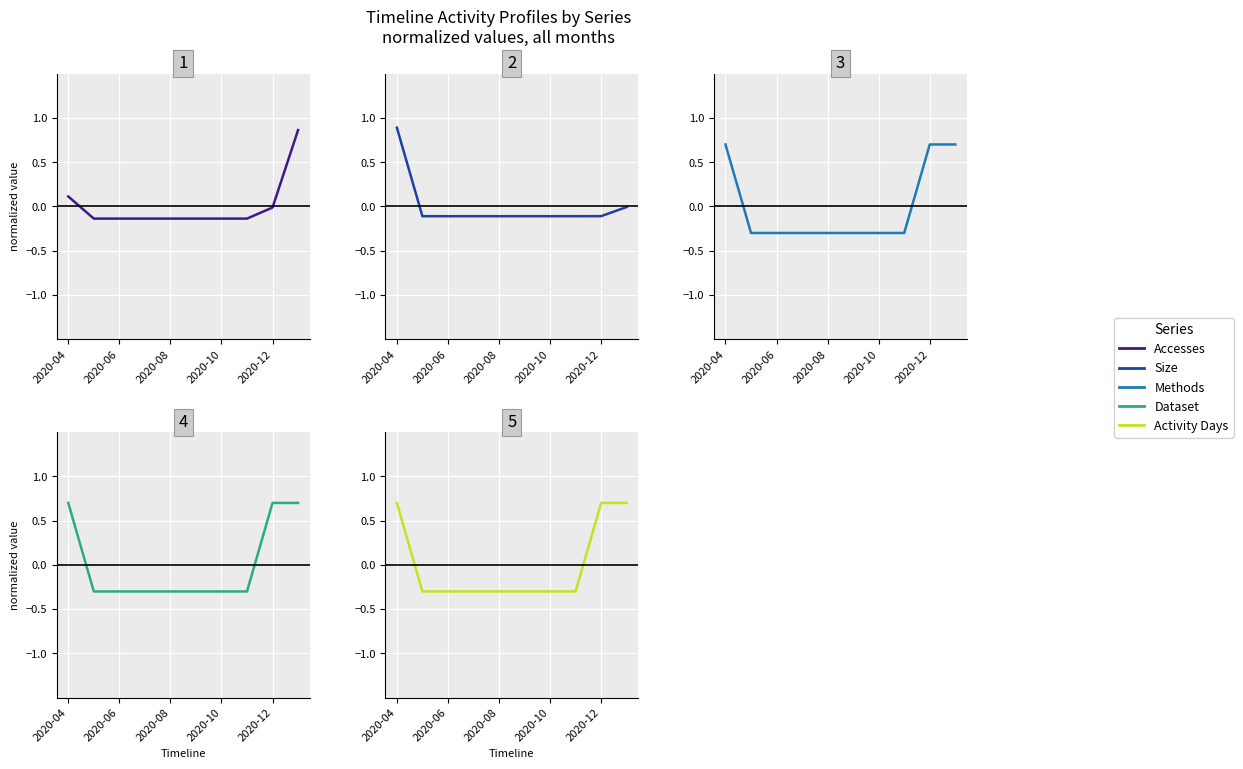

How many Activity Days values are between 0 and 1?

3